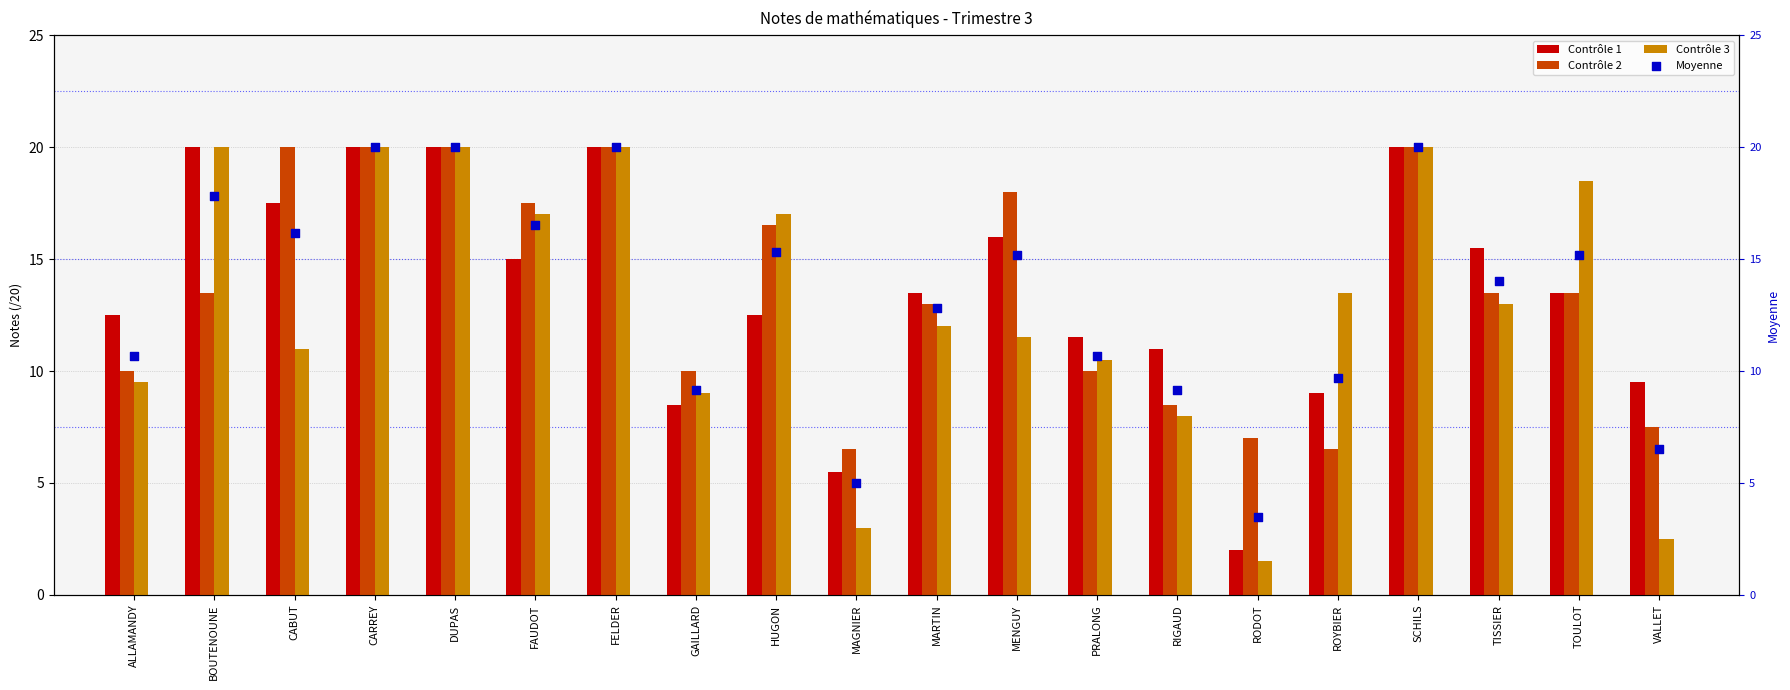

At how many categories does at least one series exceed 2?

20